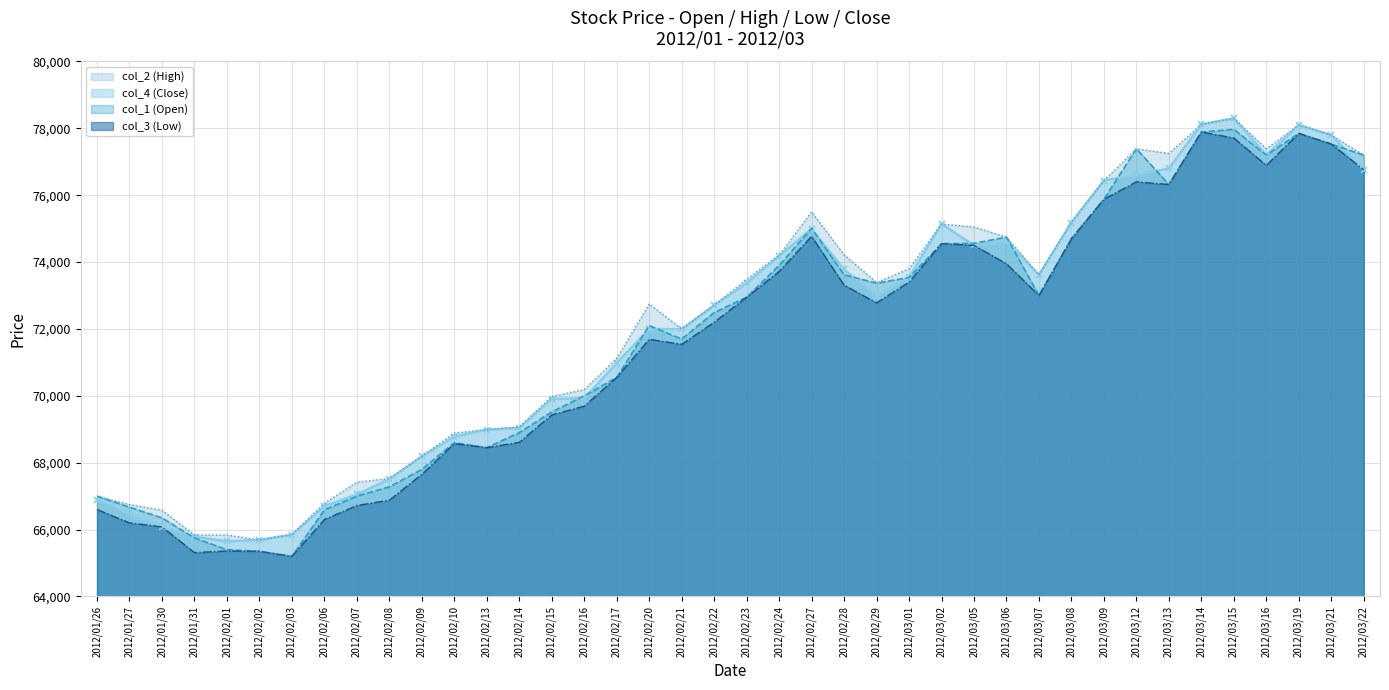

What is the value of the col_3 (Low) point at the 33rd from the left?

76400